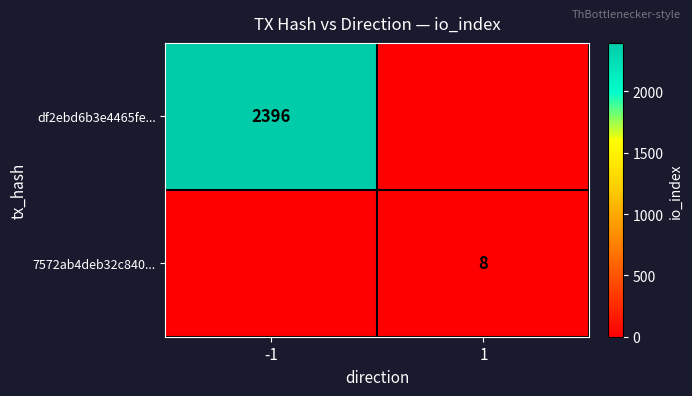

Is it true that 7572ab4deb32c840... equals 5 at 1?

False